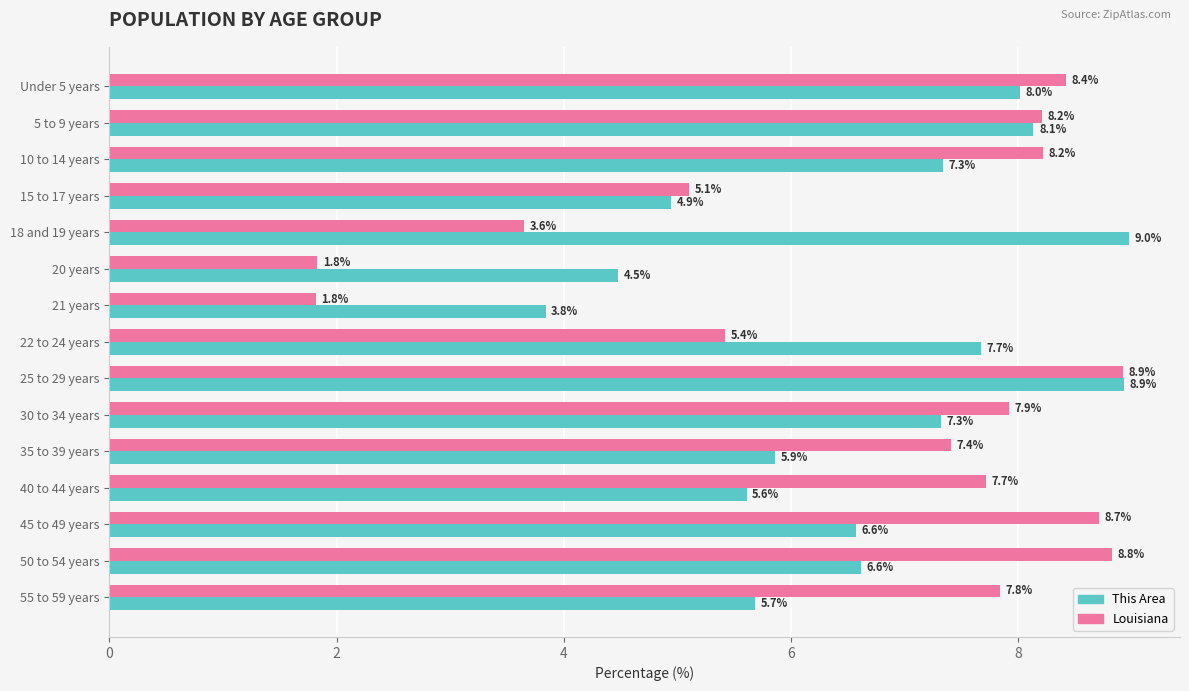

What is the maximum value shown in the chart?

9.0